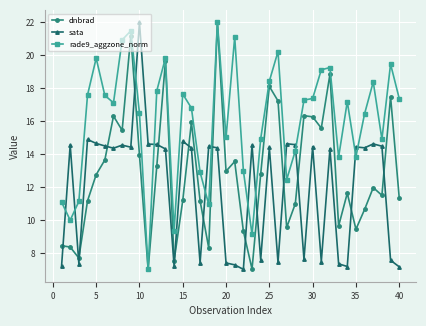

What is the maximum value shown in the chart?

22.0